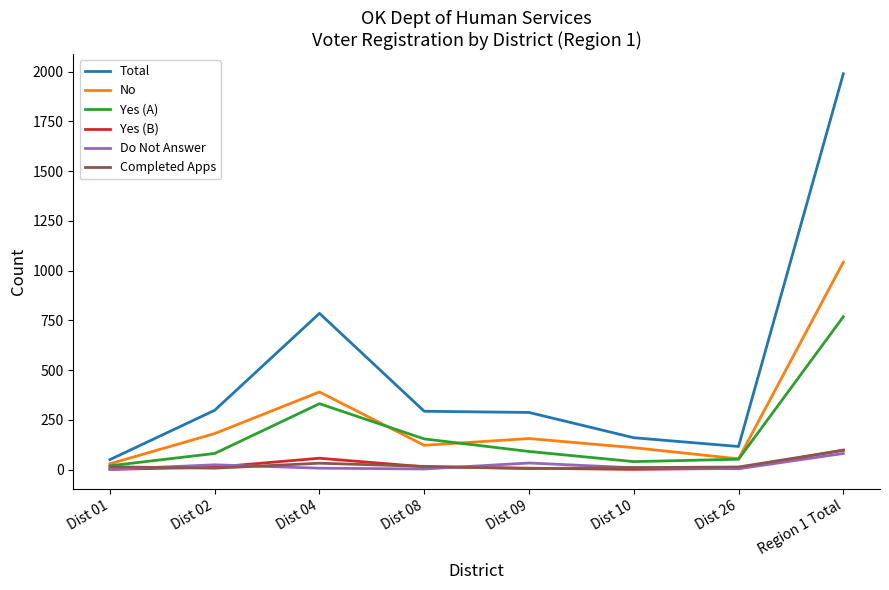

What is the maximum value shown in the chart?

1989